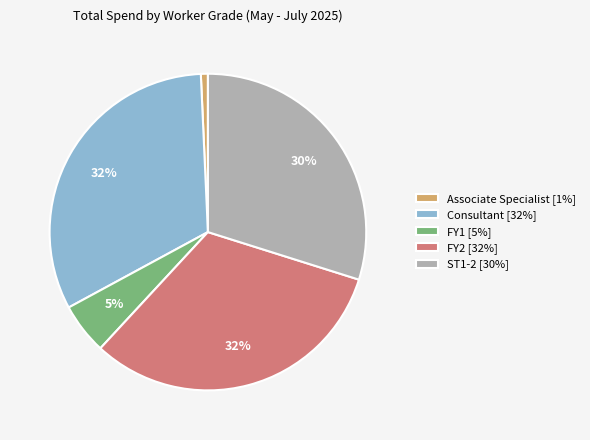

To the nearest percent, what is the difference between the Associate Specialist and Consultant slice percentages?

31%